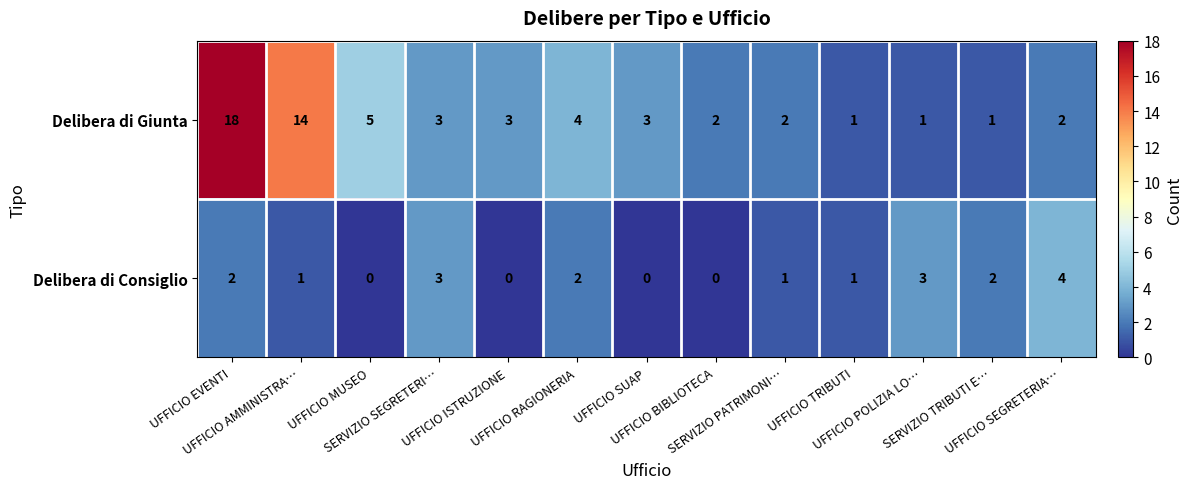

What is the difference between the second highest and minimum values in the Delibera di Giunta series?

13